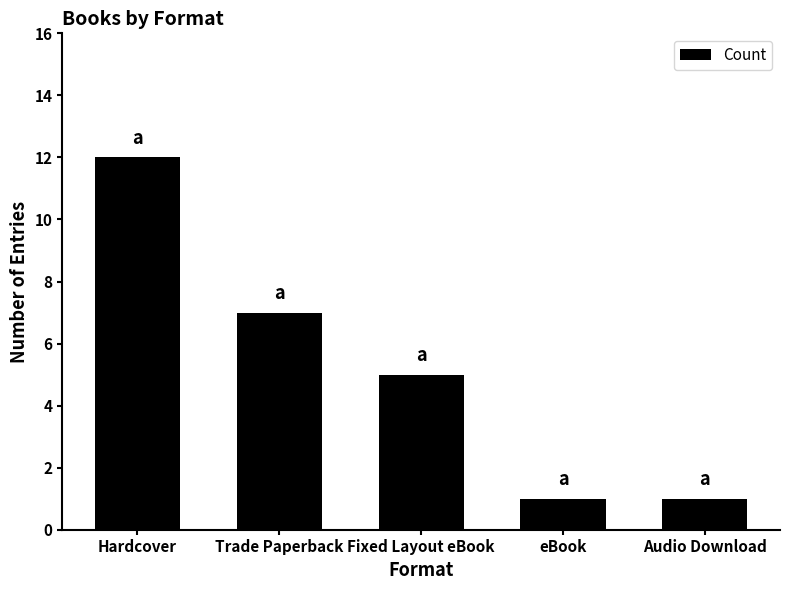

Are the bars horizontal?

No